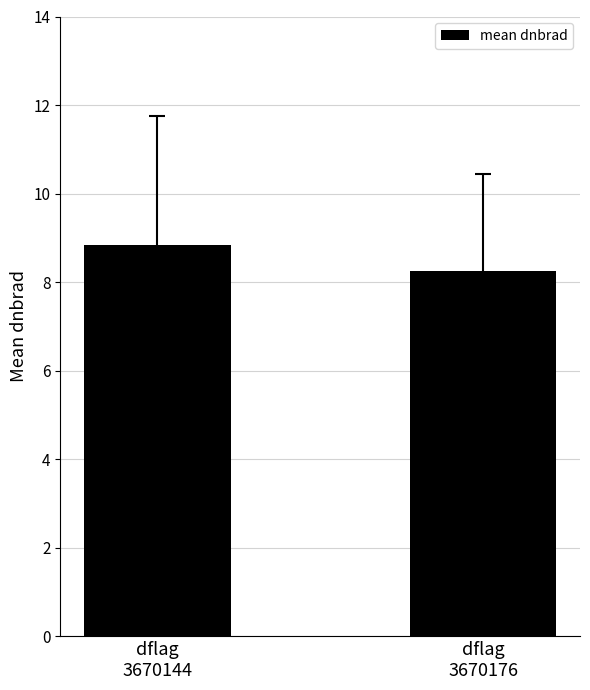

What is the difference between the values at dflag
3670144 and dflag
3670176?

0.6